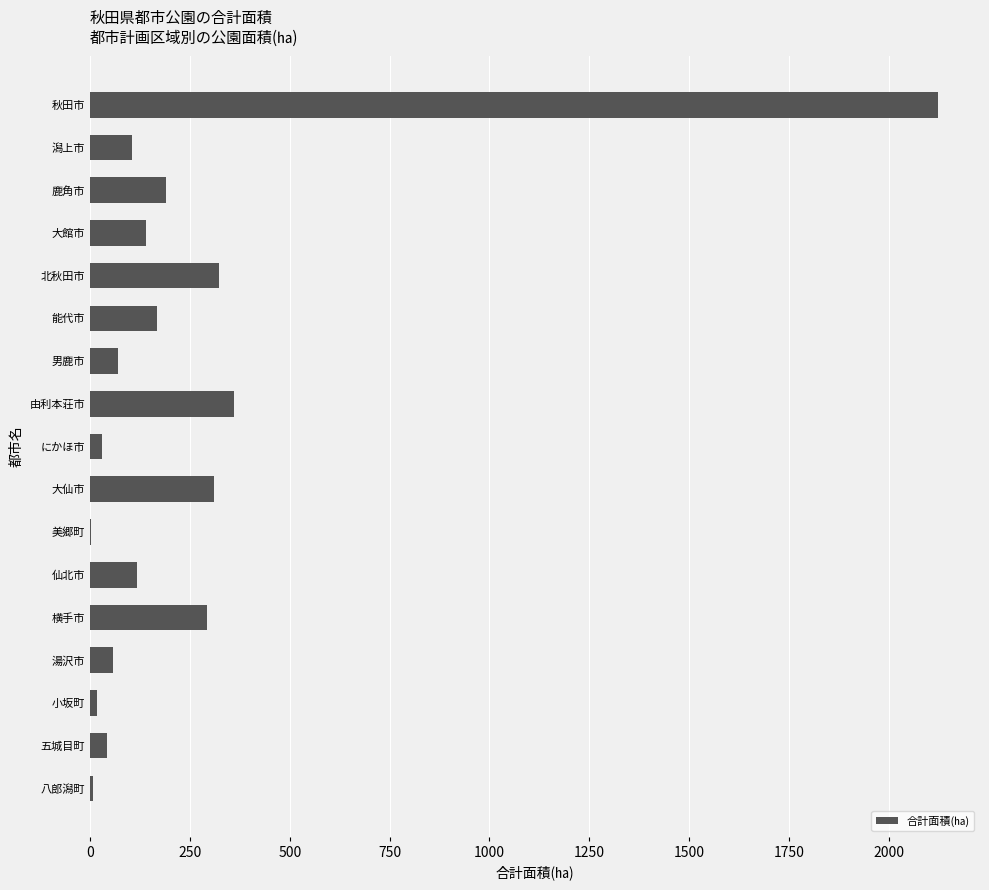

Does the chart contain stacked bars?

No